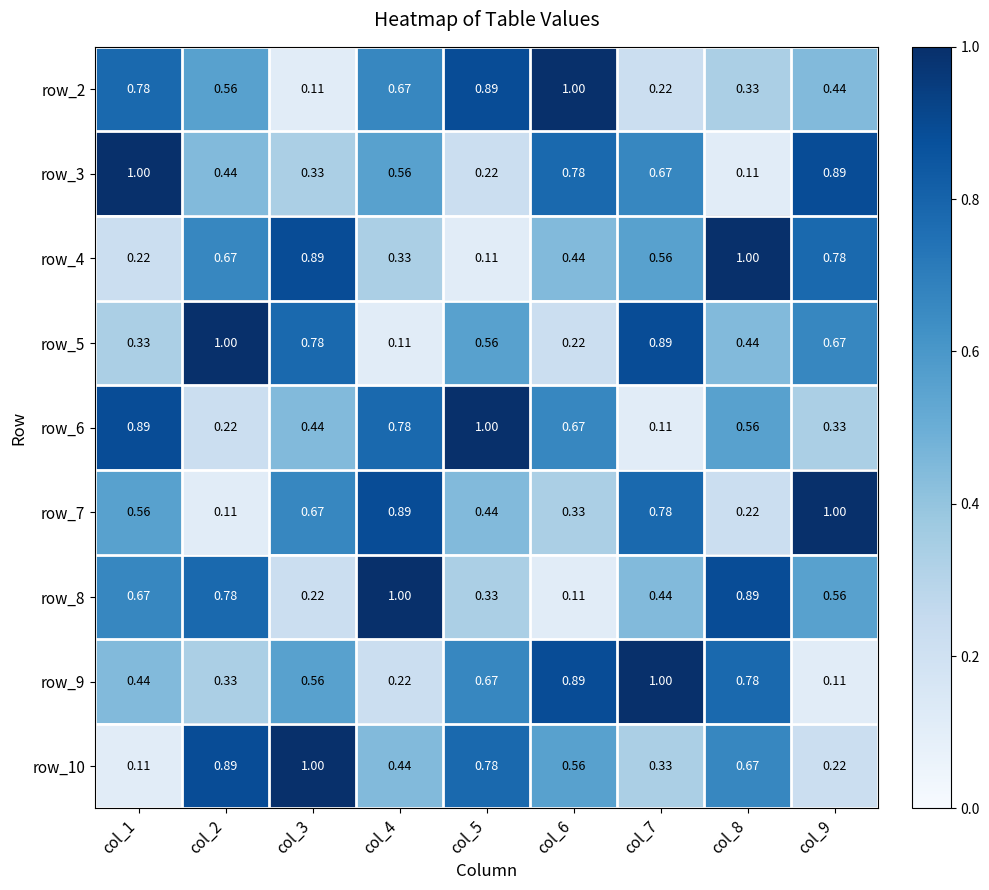

Is the value of row_6 at col_9 greater than the value of row_3 at col_4?

No